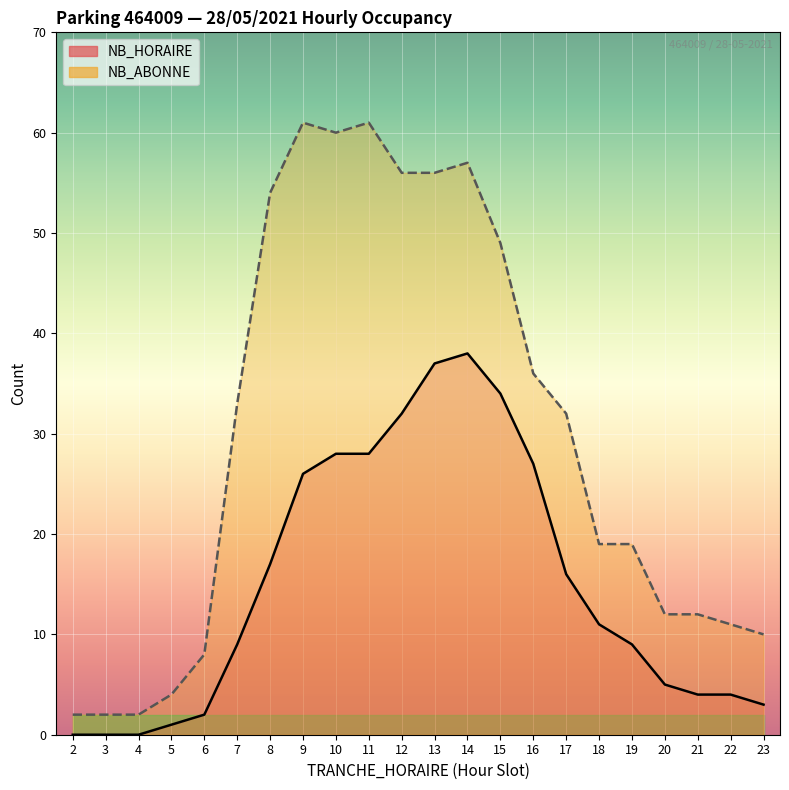

How many lines are shown in the chart?

2